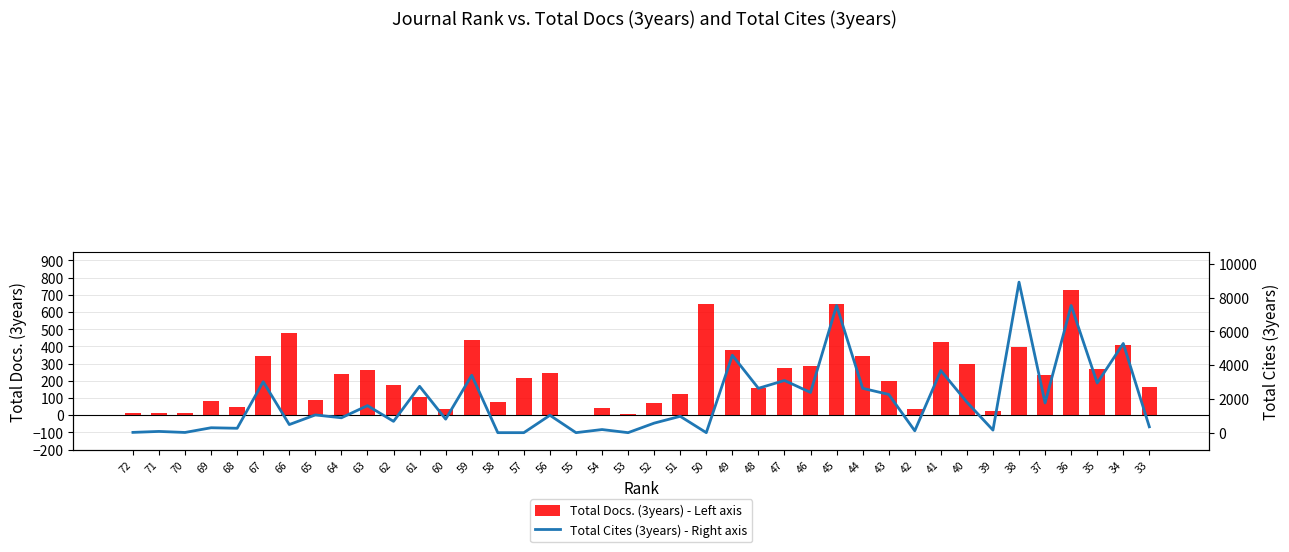

How many data points in Total Docs. (3years) - Left axis are above 219?

19